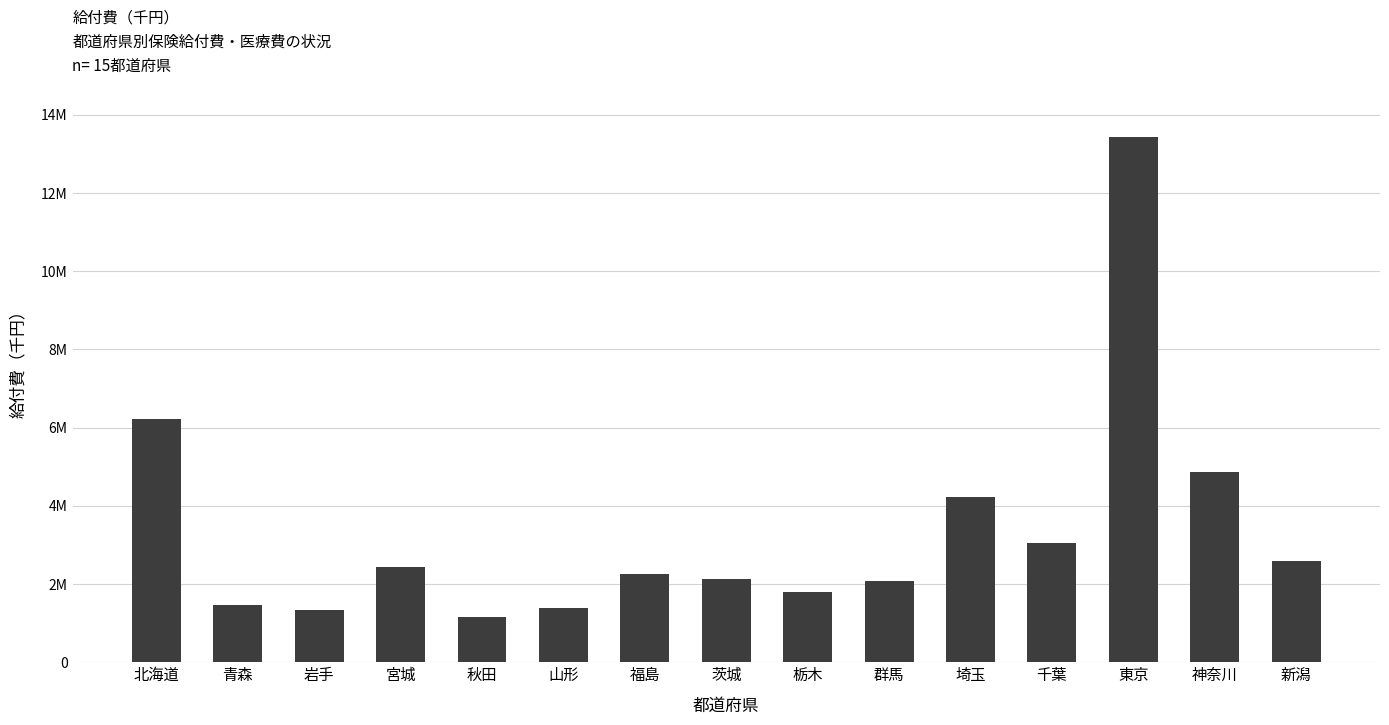

Where does the data first go above 2265299?

北海道